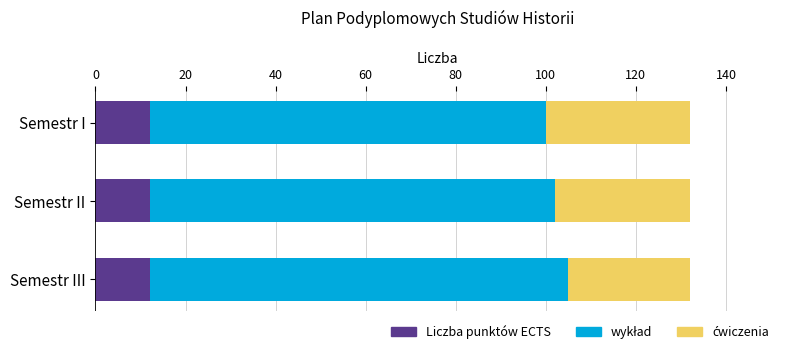

Read the Liczba punktów ECTS value at Semestr I.

12